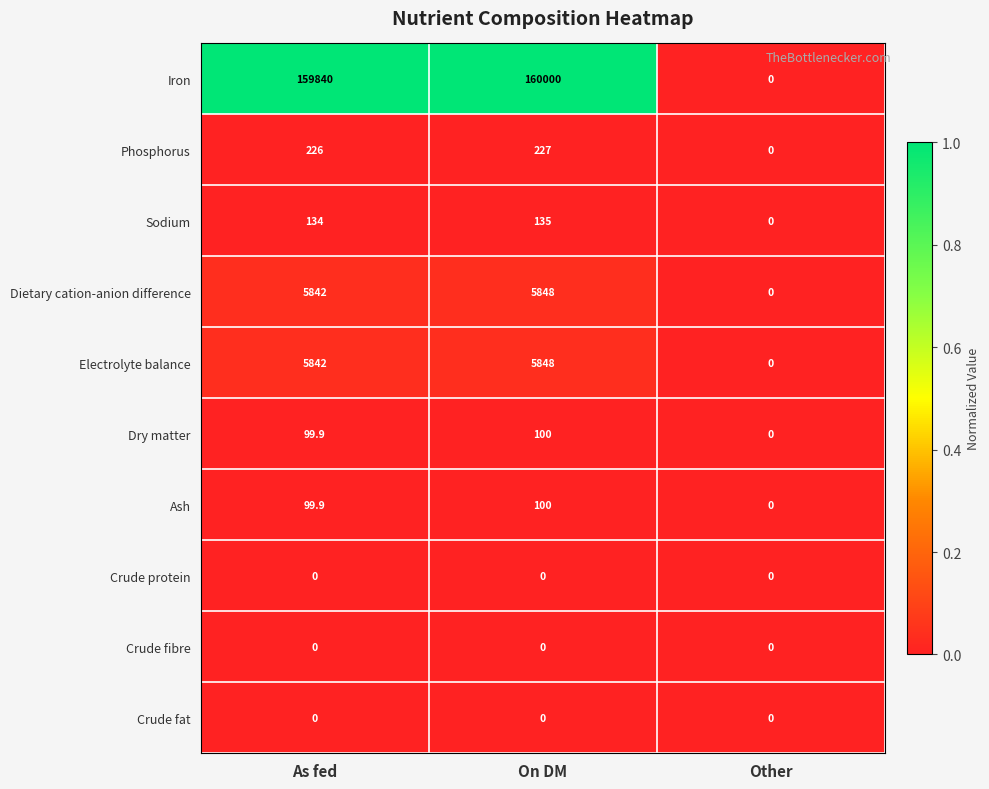

Between On DM and Other, which series saw the biggest shift?

Iron